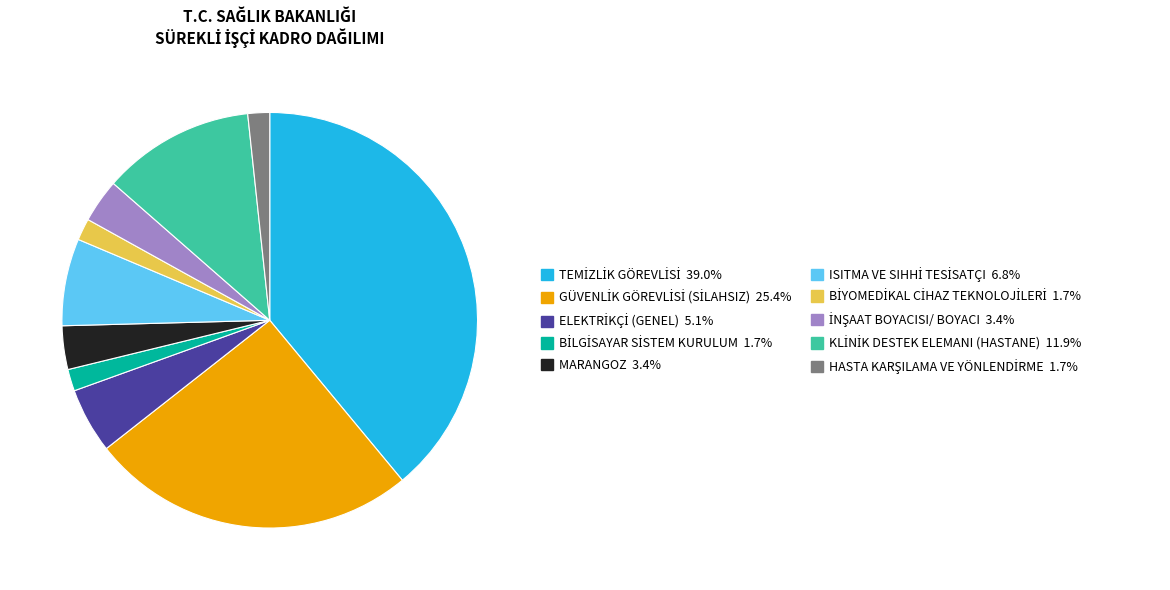

Is there any slice that represents more than half of the pie?

No